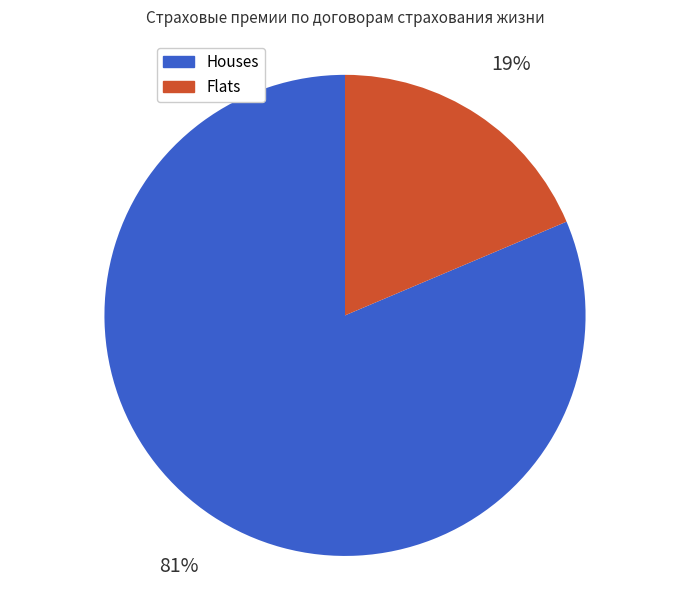

Is it true that Houses is 71% of the pie?

False